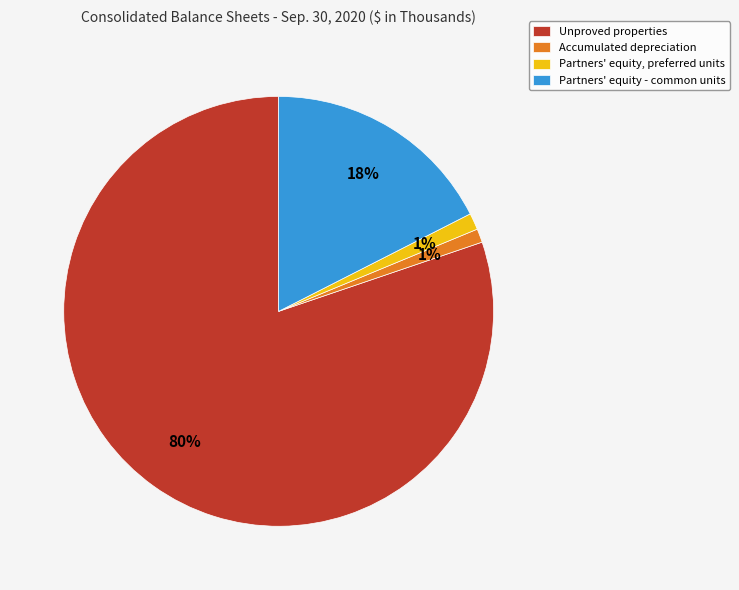

To the nearest percent, what percentage of the pie is Accumulated depreciation?

1%